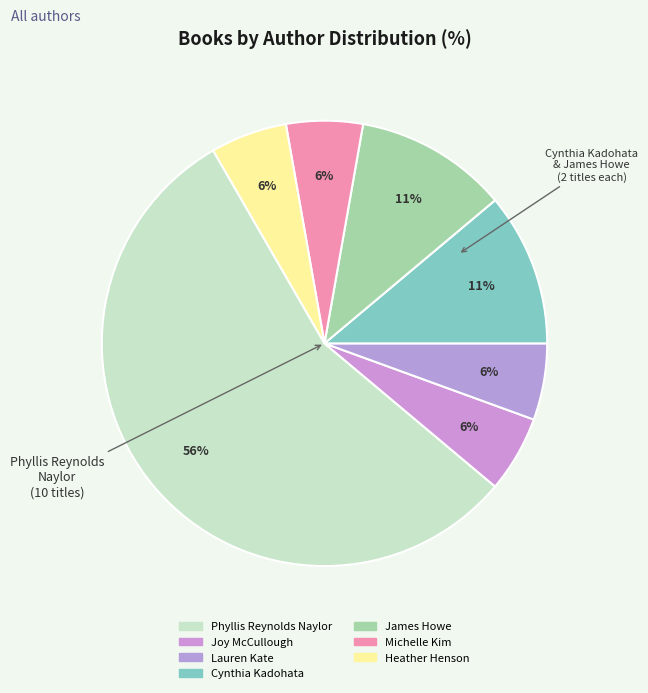

How many segments does this pie chart have?

7